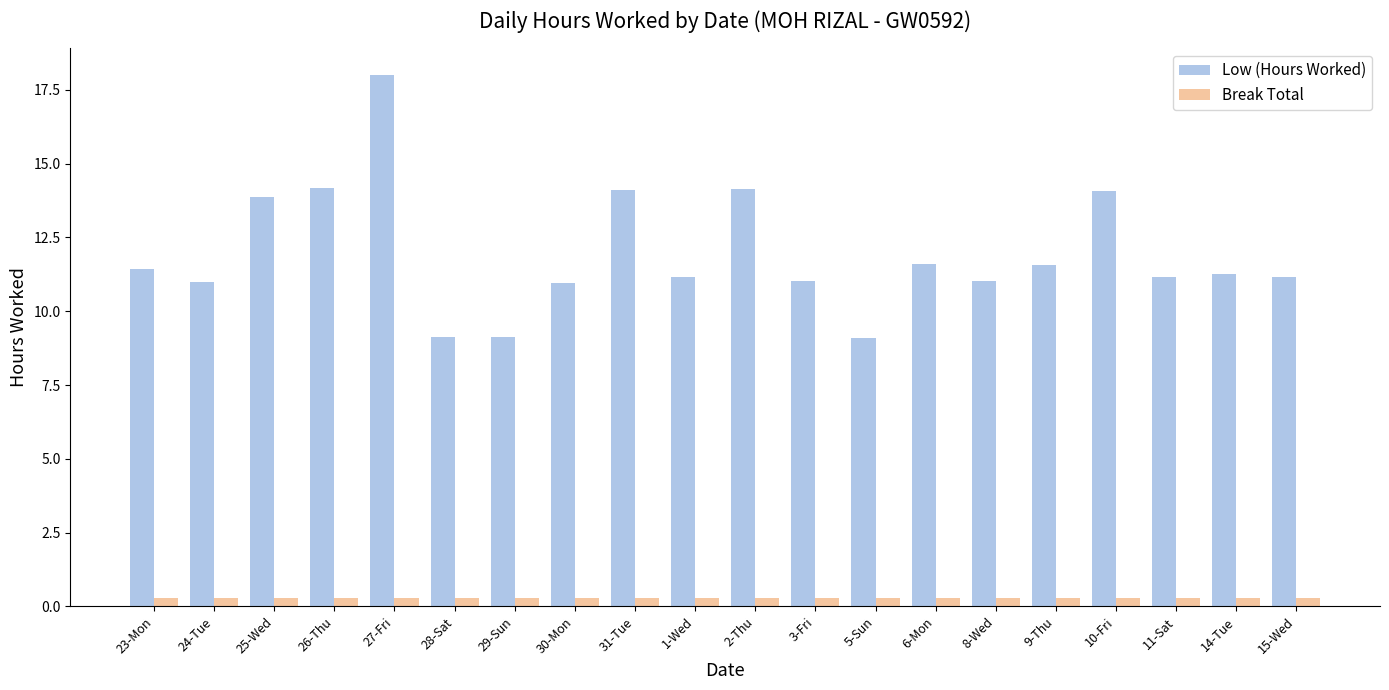

What is the label of the 8th bar from the left?

30-Mon